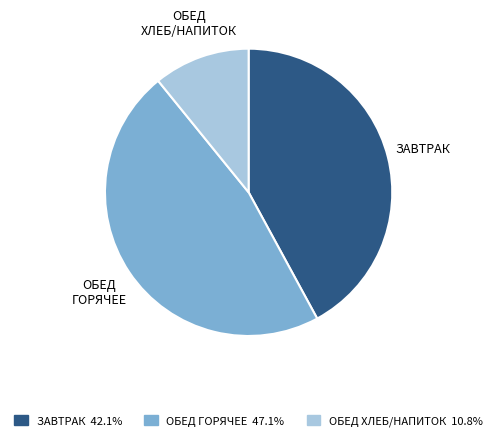

Combined, do ЗАВТРАК and ОБЕД ХЛЕБ/НАПИТОК account for over 50%?

Yes